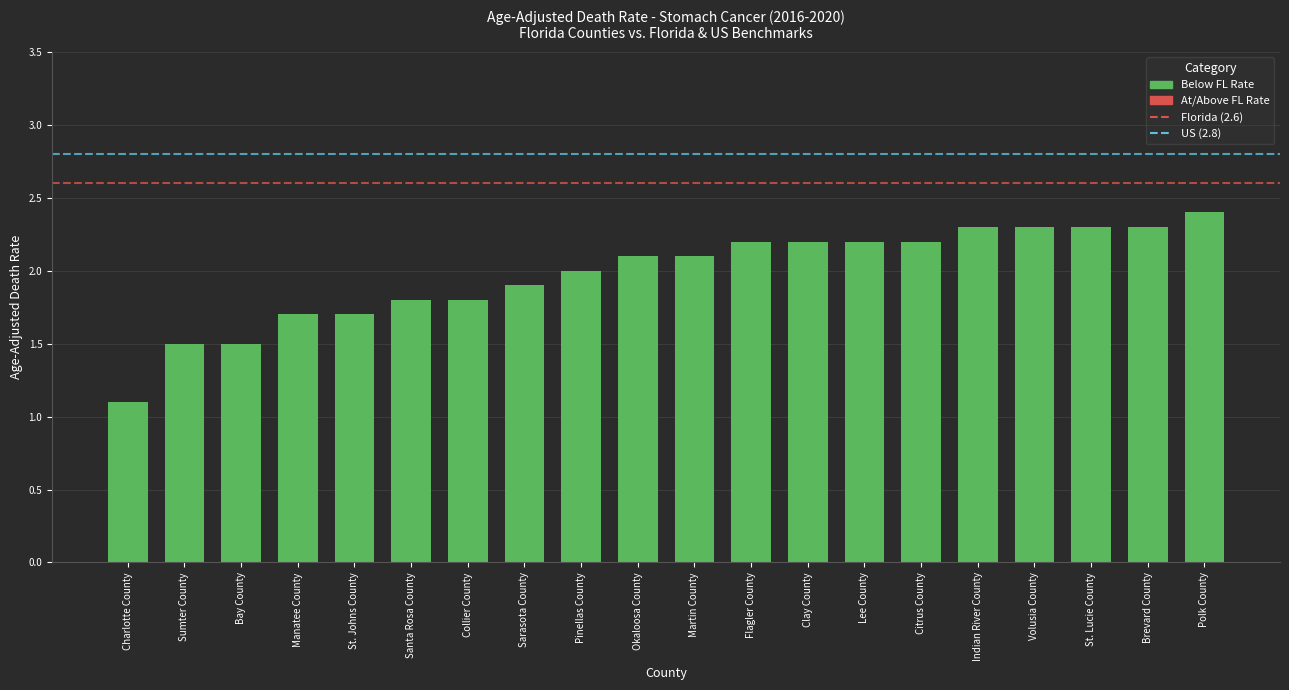

At which category does the chart reach its minimum across all series?

Charlotte County